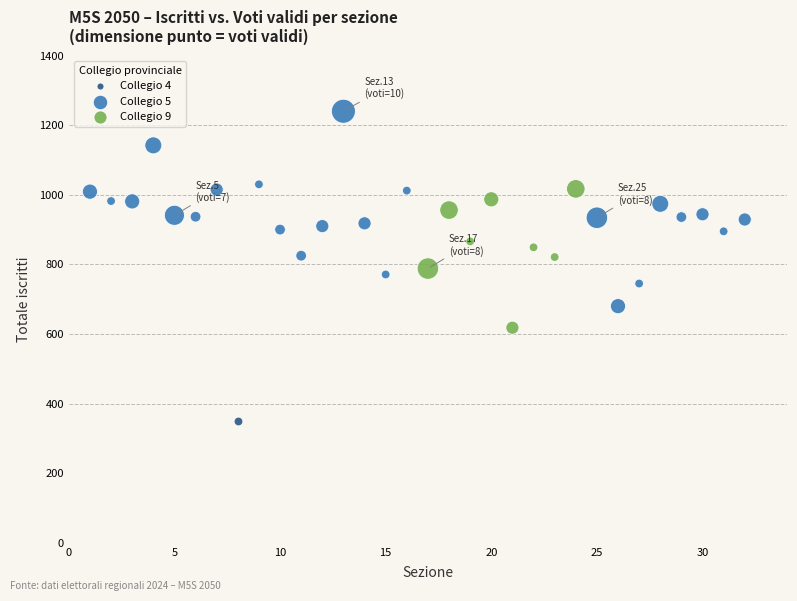

Which series reaches the minimum Y coordinate?

Collegio 4